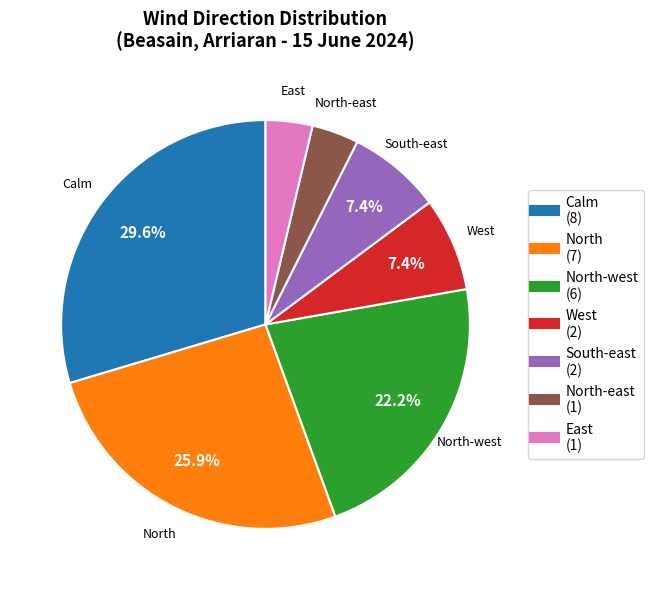

Does any single category account for the majority?

No